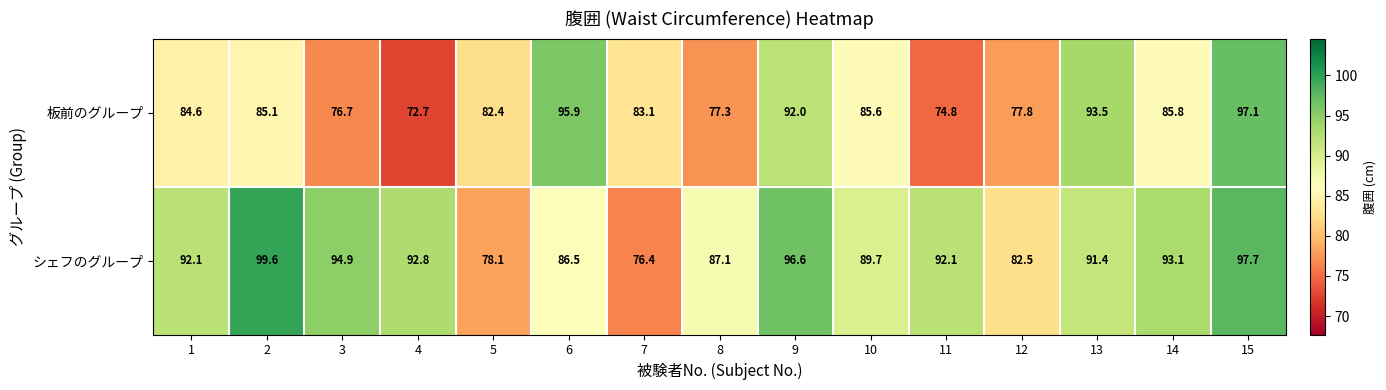

At 6, list the series in order from largest to smallest.

板前のグループ, シェフのグループ